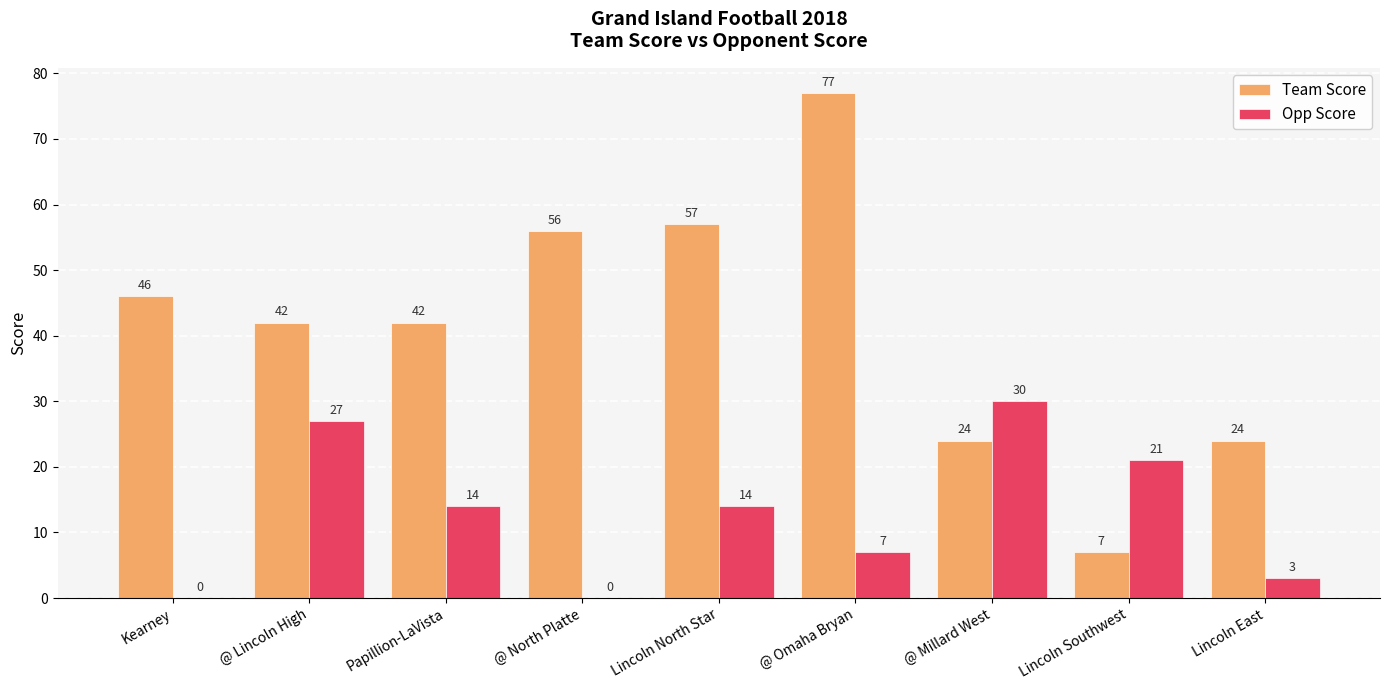

What is the total value across all series at @ Millard West?

54